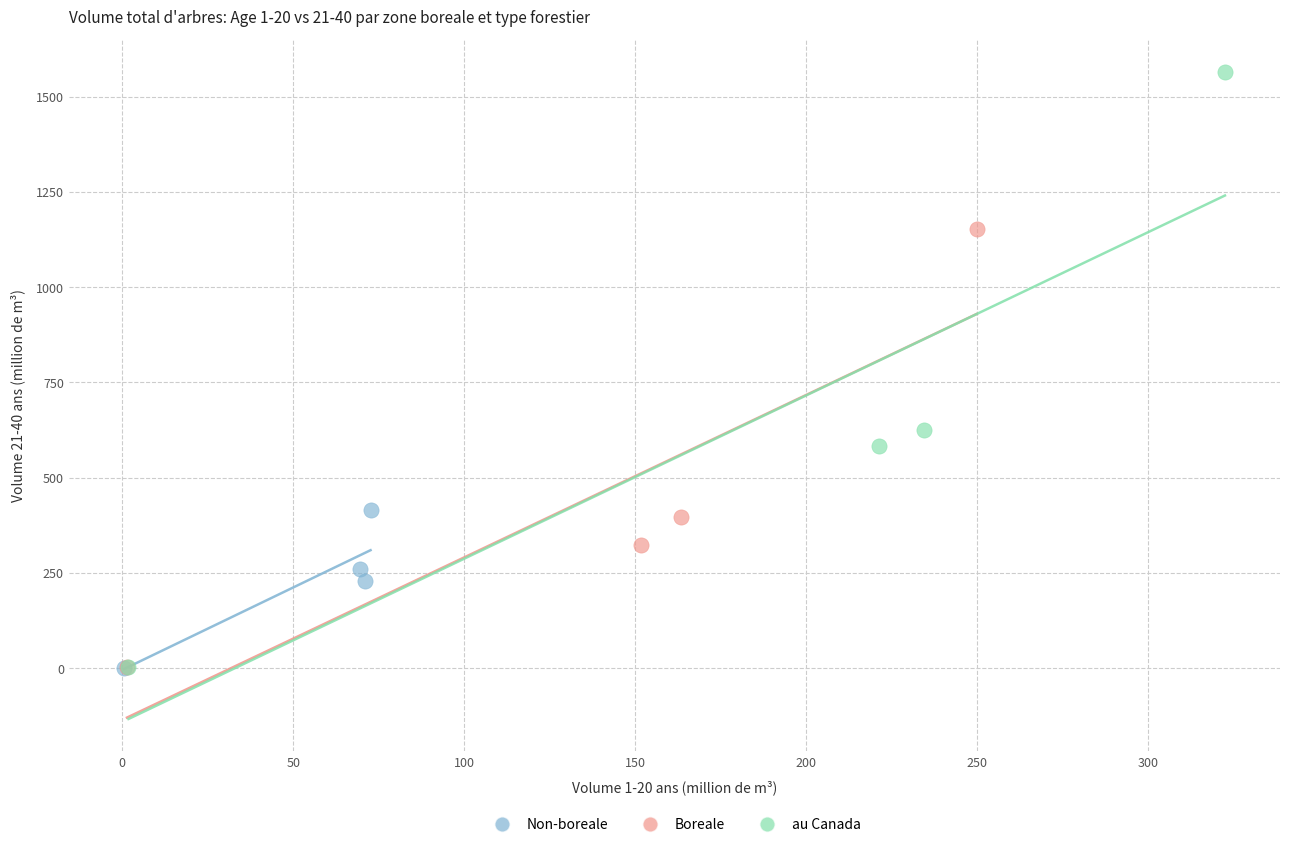

Which series has the widest spread of Y values?

au Canada